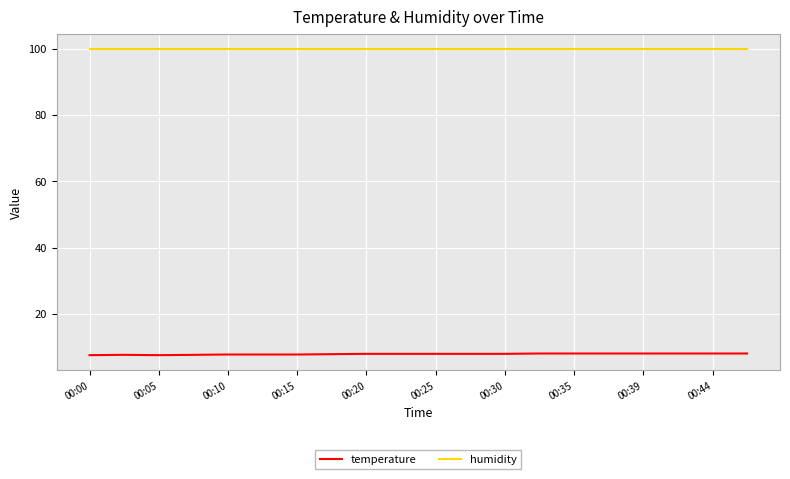

What is the maximum value for humidity?

99.9